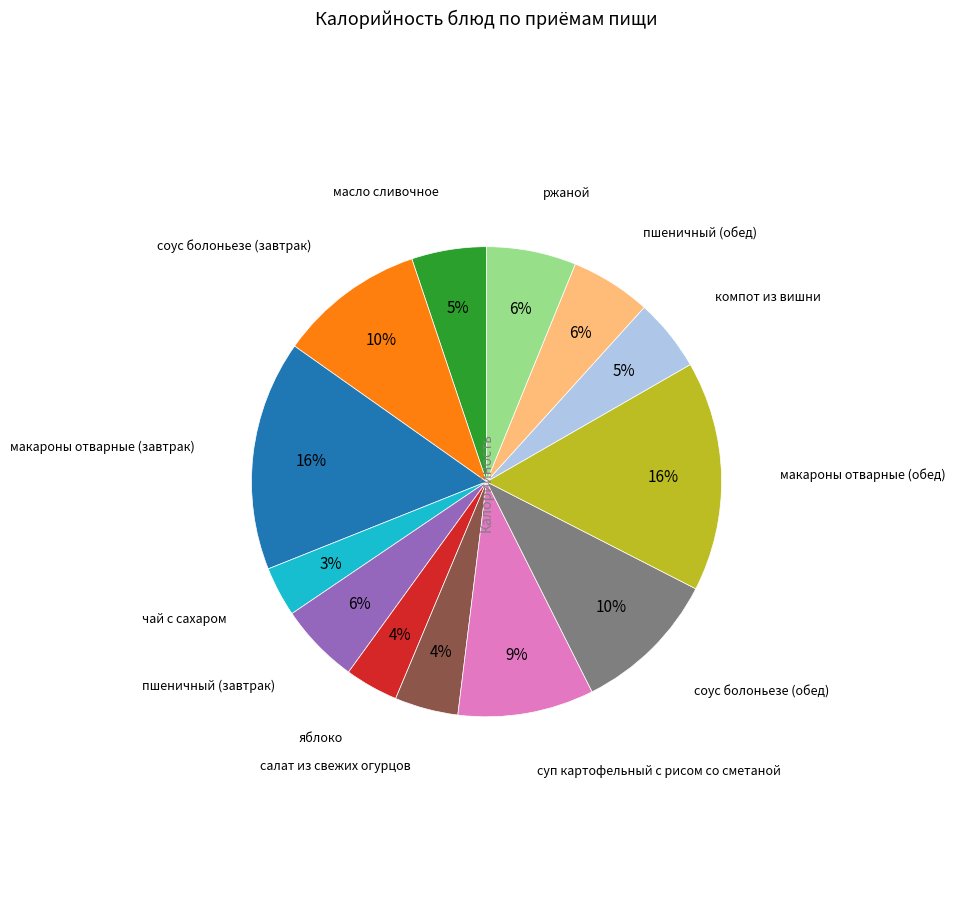

To the nearest percent, what is the average slice percentage?

8%